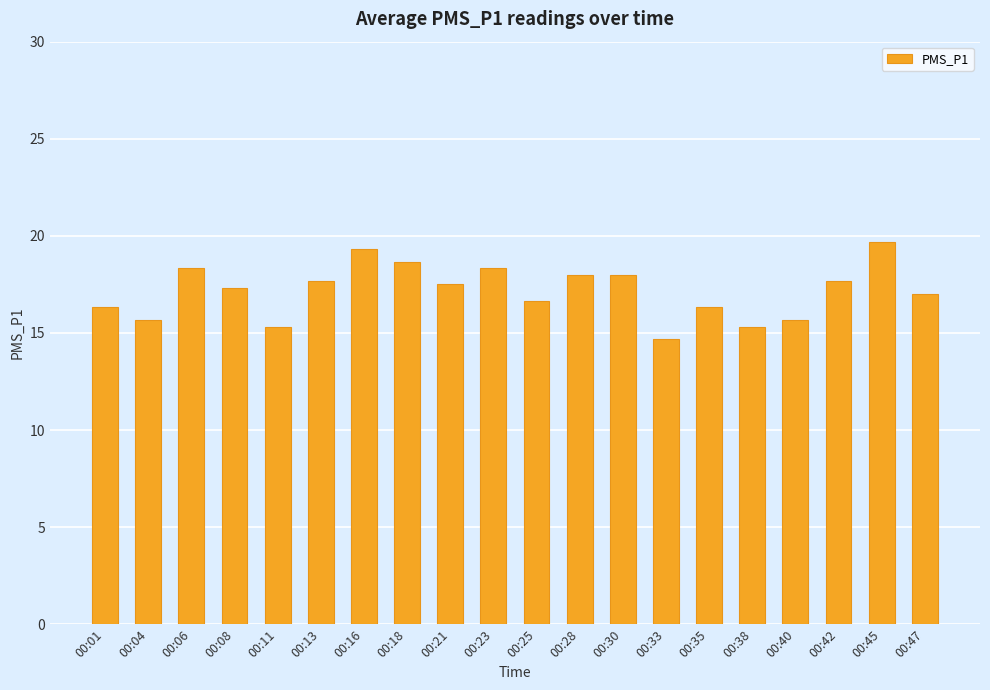

Reading left to right, list all the values displayed in this chart.

00:01=16.3	00:04=15.7	00:06=18.3	00:08=17.3	00:11=15.3	00:13=17.7	00:16=19.3	00:18=18.7	00:21=17.5	00:23=18.3	00:25=16.7	00:28=18.0	00:30=18.0	00:33=14.7	00:35=16.3	00:38=15.3	00:40=15.7	00:42=17.7	00:45=19.7	00:47=17.0